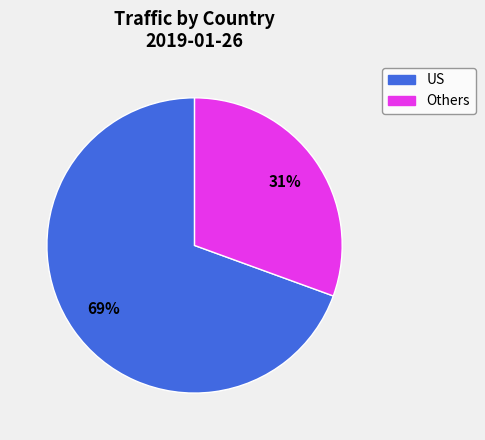

Is there a majority slice in this chart?

Yes